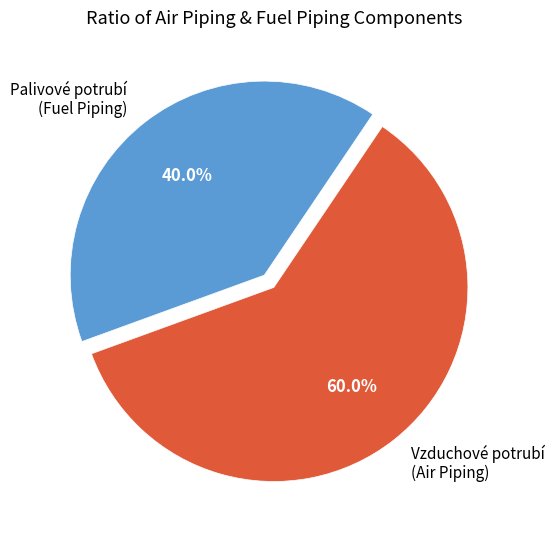

Does any single category account for the majority?

Yes